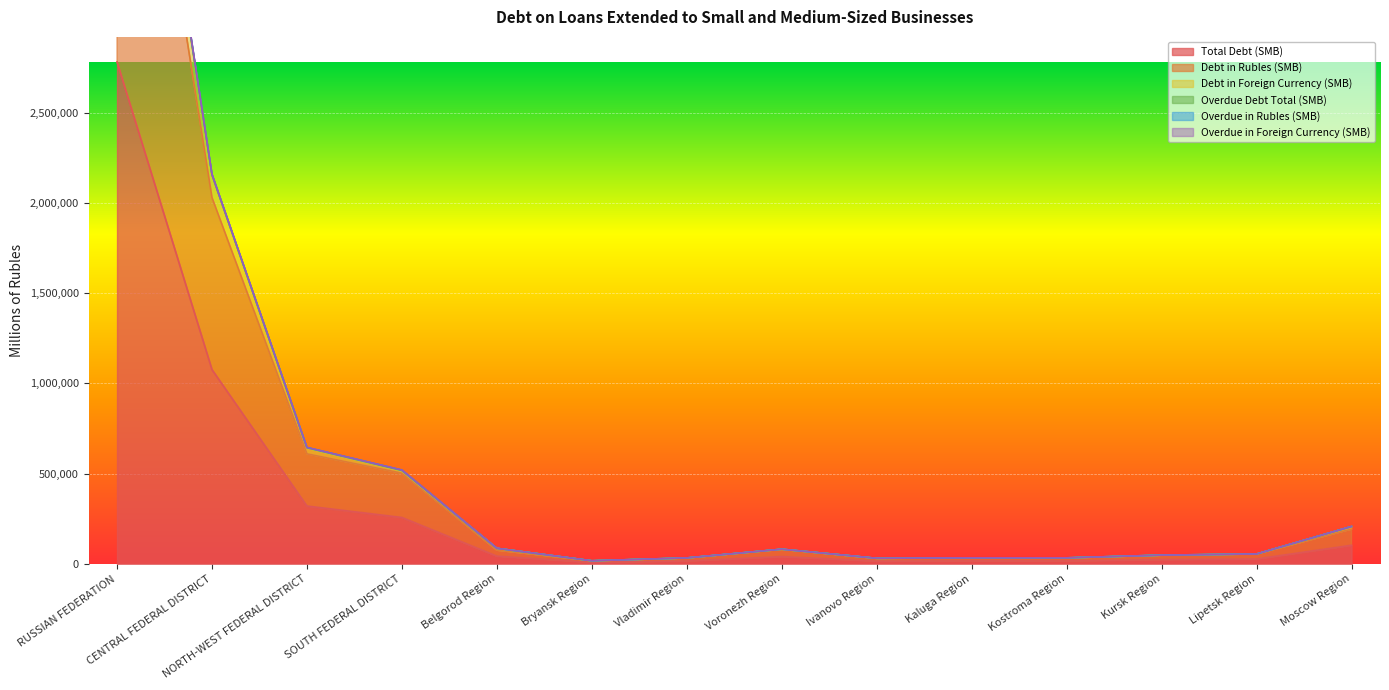

Rank the categories by Overdue in Foreign Currency (SMB) value from highest to lowest.

RUSSIAN FEDERATION, CENTRAL FEDERAL DISTRICT, NORTH-WEST FEDERAL DISTRICT, SOUTH FEDERAL DISTRICT, Moscow Region, Belgorod Region, Voronezh Region, Lipetsk Region, Kursk Region, Kaluga Region, Kostroma Region, Vladimir Region, Ivanovo Region, Bryansk Region